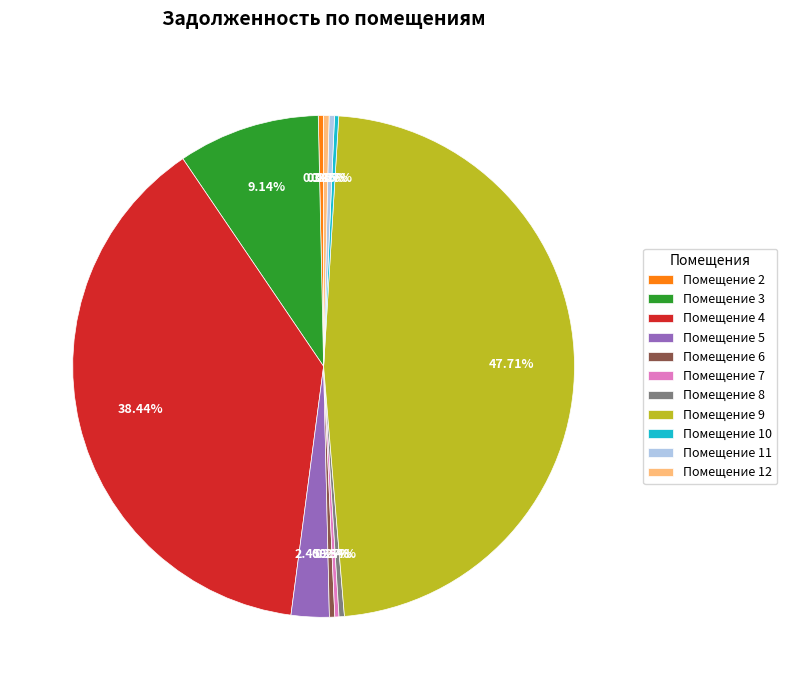

Is there a majority slice in this chart?

No